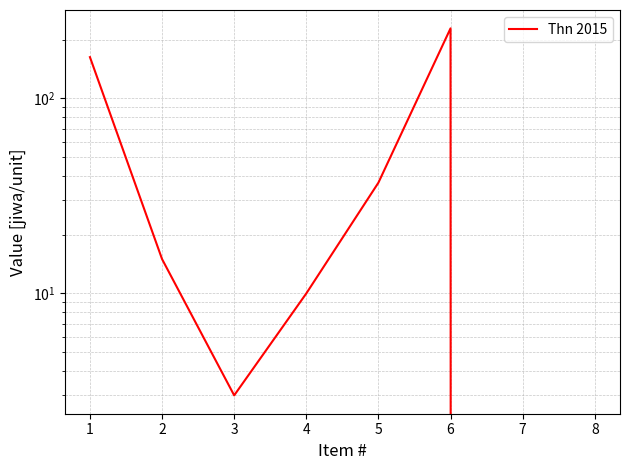

Between 7 and 2, which is larger?

2